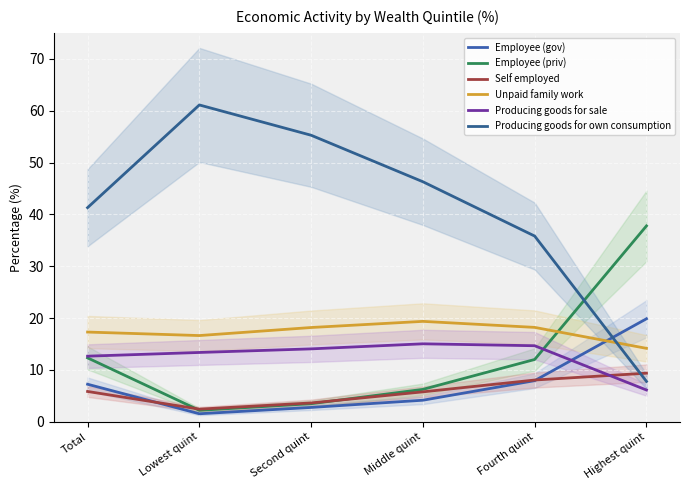

Which series changed the most between Fourth quint and Highest quint?

Producing goods for own consumption